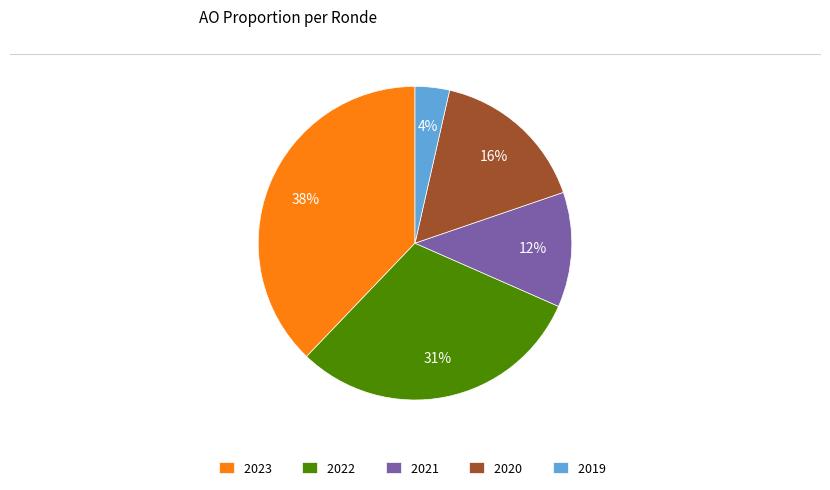

Is the sum of 2021 and 2020 greater than half?

No